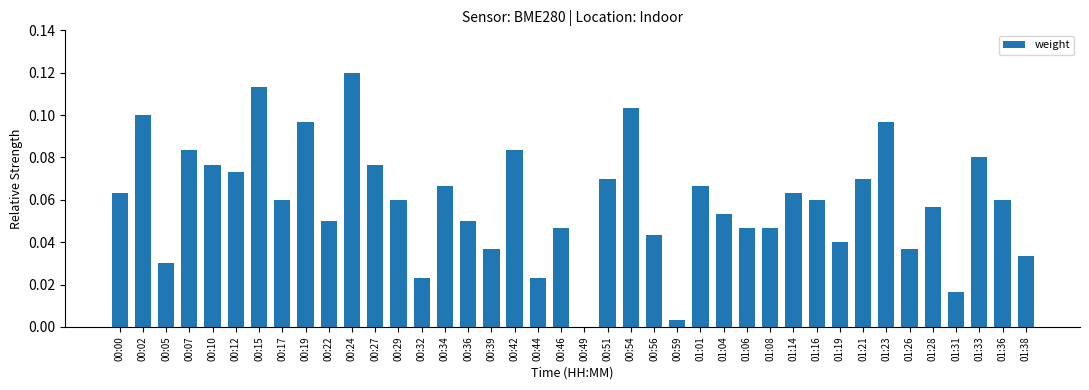

At which category does the chart reach its peak across all series?

00:24